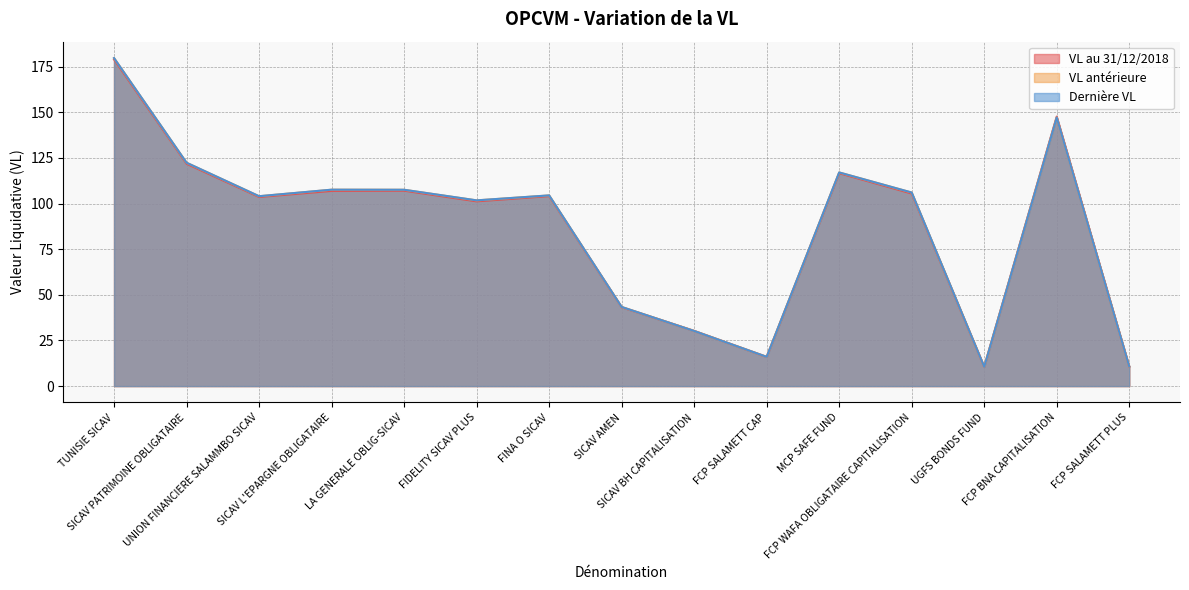

After their last crossing, which series has the higher values: Dernière VL or VL au 31/12/2018?

Dernière VL